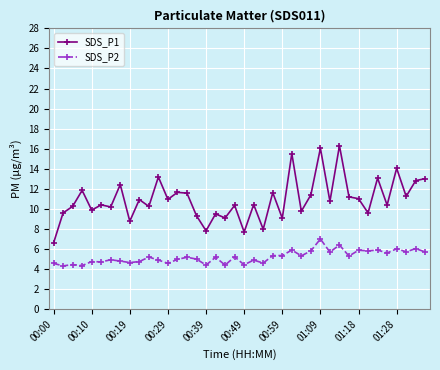

Which series has the largest total across all categories?

SDS_P1